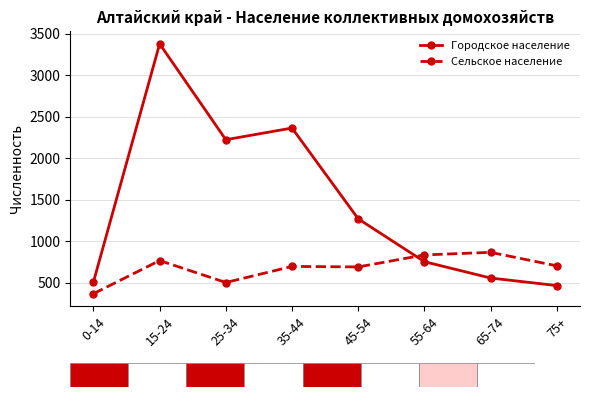

What value does the Городское население series have at 45-54?

1269